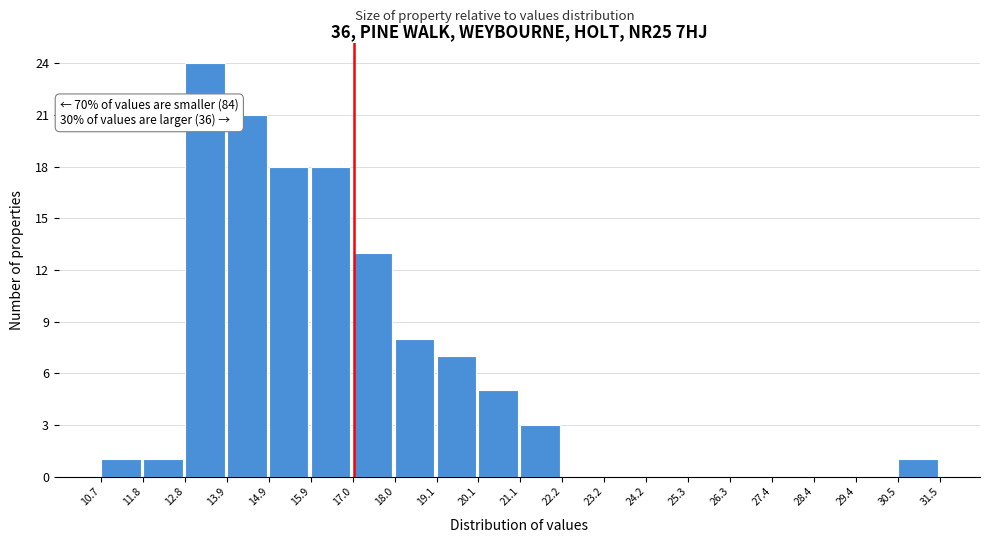

Which range on the x-axis has the tallest bar?

12.8 to 13.9